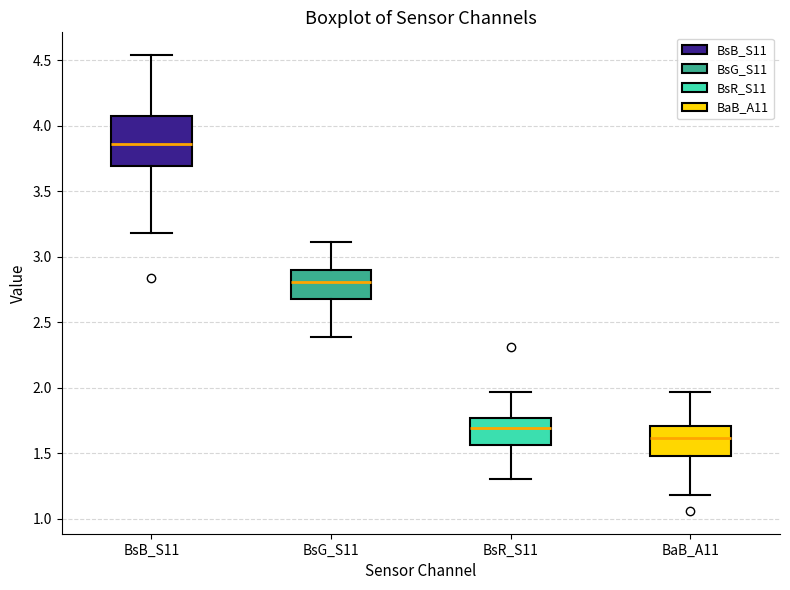

Reading left to right, read every box against the y-axis: the position of its median line, the range the box covers, and the ends of its whiskers. The values are not printed on the chart, so give them approximately, as read against the axis.

BsB_S11: median 3.85, box 3.70 to 4.10, whiskers 3.20 to 4.55
BsG_S11: median 2.80, box 2.70 to 2.90, whiskers 2.40 to 3.10
BsR_S11: median 1.70, box 1.55 to 1.75, whiskers 1.30 to 1.95
BaB_A11: median 1.60, box 1.50 to 1.70, whiskers 1.20 to 1.95